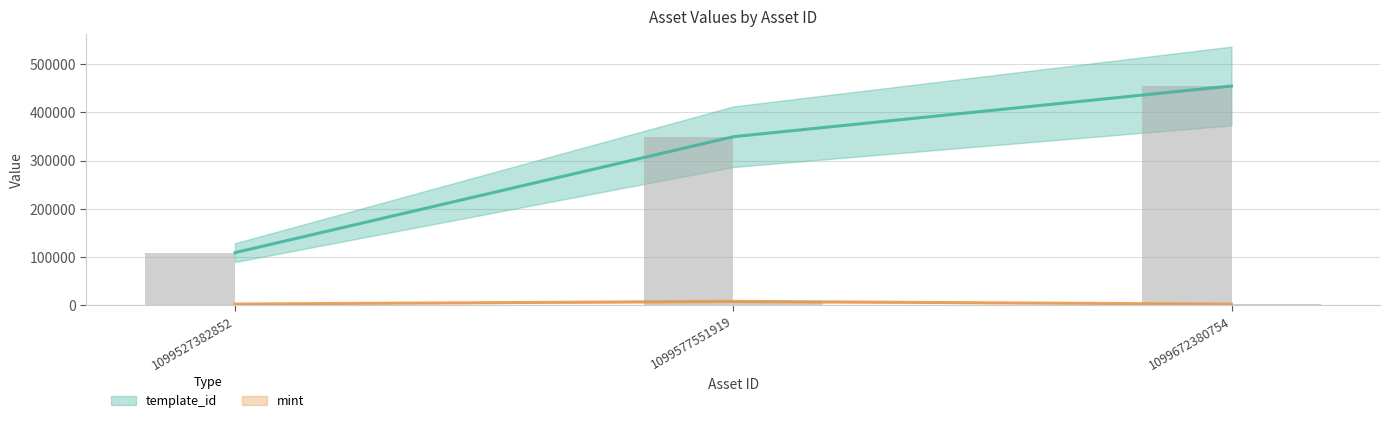

What is the sum of all mint values?

10490